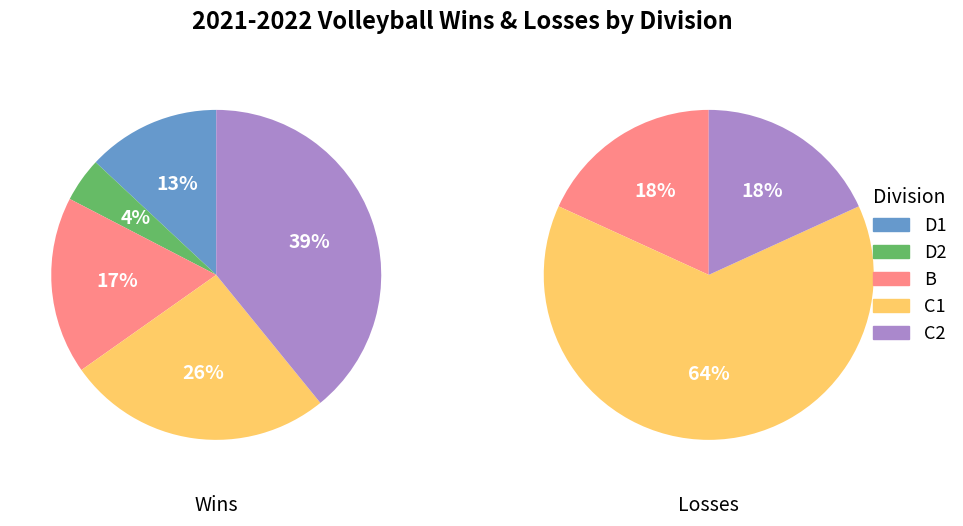

Which slice is the largest?

C2